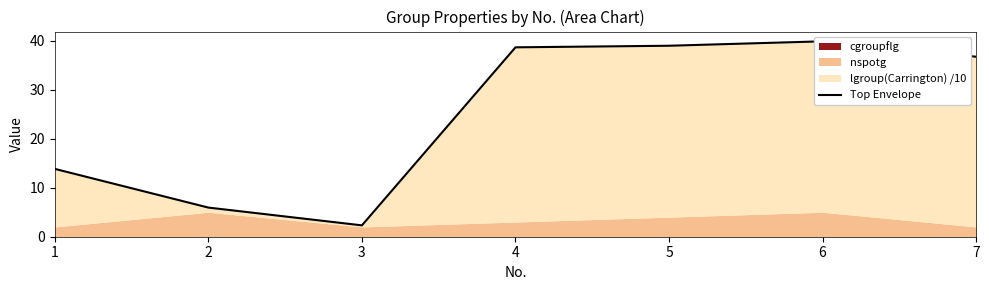

Count the number of values greater than 36.

4